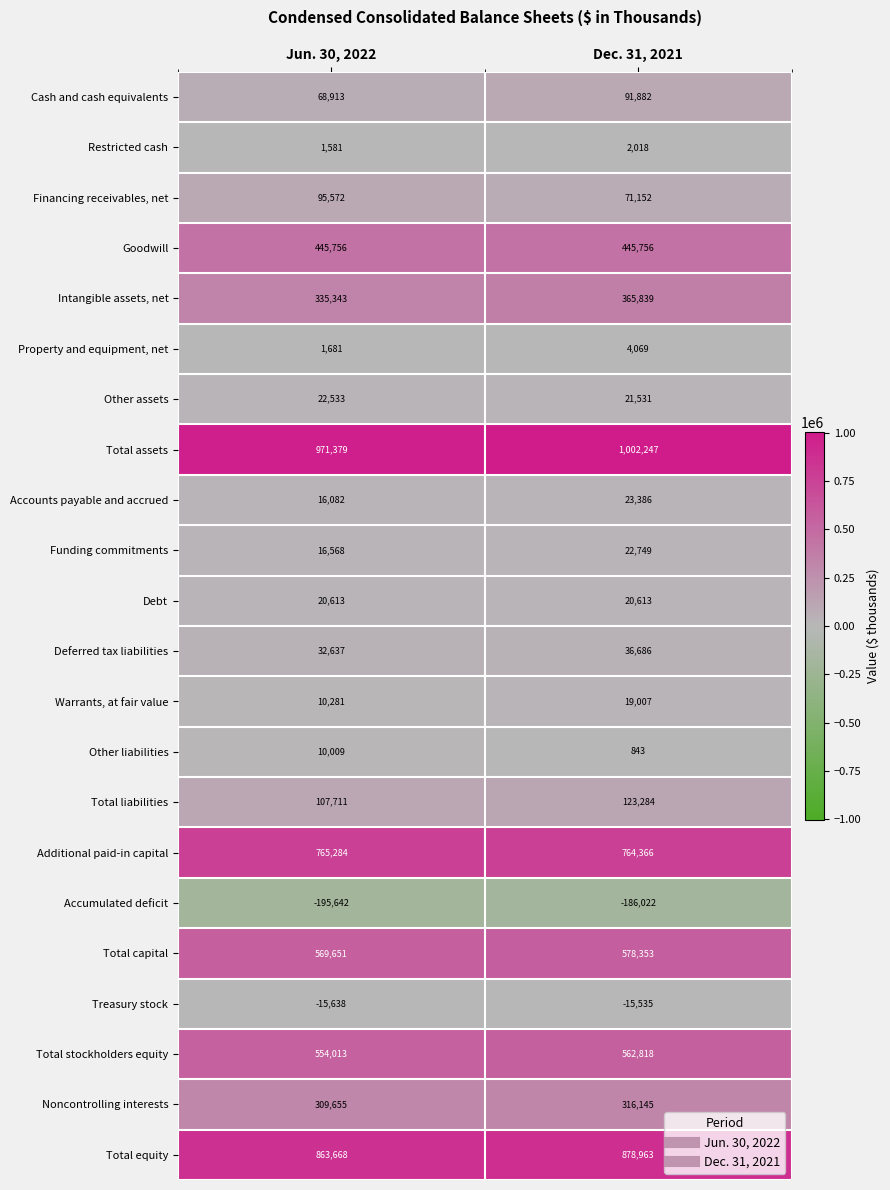

Count the number of categories in the chart.

2